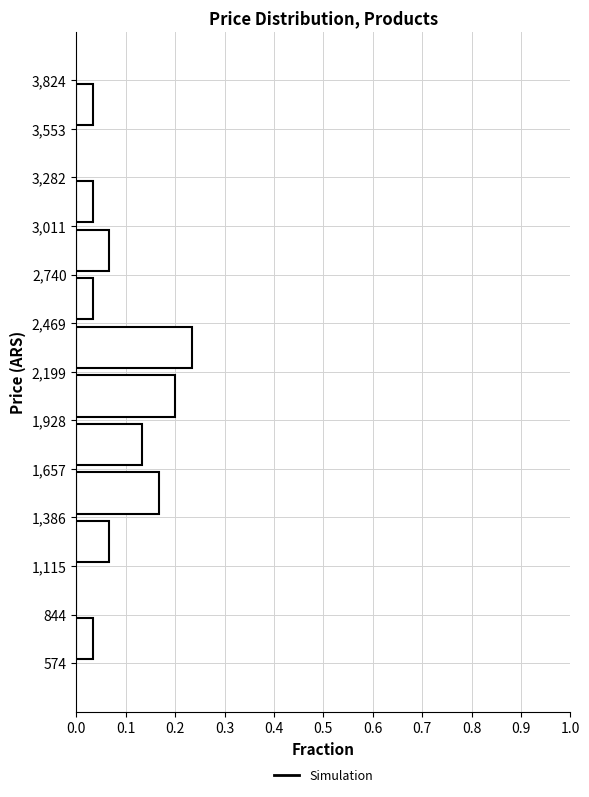

What is the length of the bar covering 3,553 to 3,824 on the y-axis? The values are not printed on the chart, so give them approximately, as read against the axis.

0.03